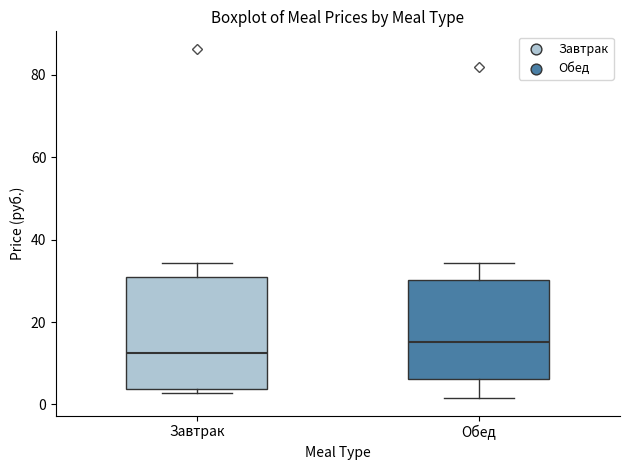

Reading left to right, transcribe this box plot: for each box, give where its median line is, the range the box spans, and where its two whiskers end, as read against the y-axis. The values are not printed on the chart, so give them approximately, as read against the axis.

Завтрак: median 12, box 4 to 30, whiskers 2 to 34
Обед: median 16, box 6 to 30, whiskers 2 to 34